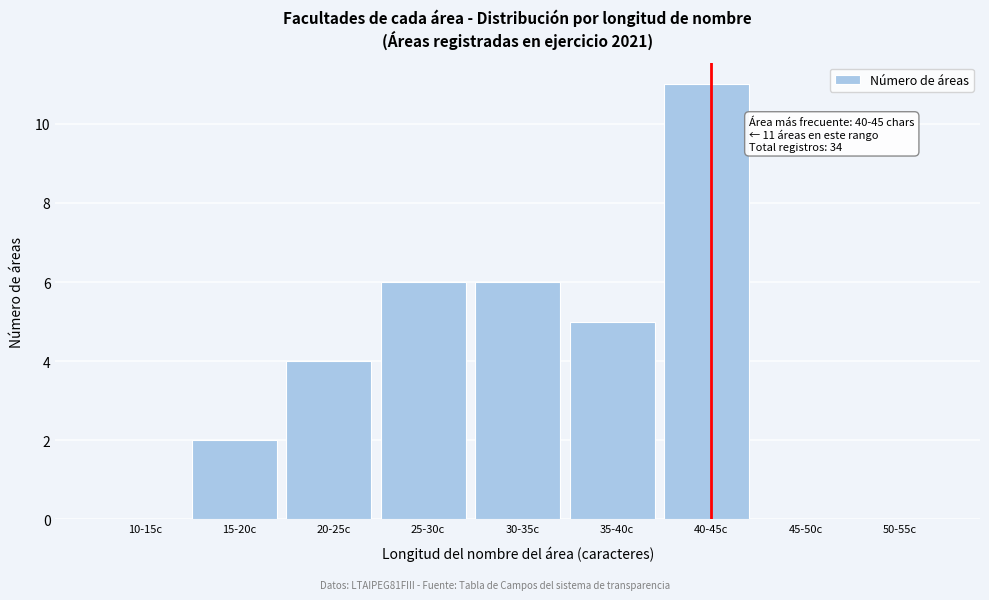

Reading left to right, what are all the values shown in this chart?

10-15c=0	15-20c=2	20-25c=4	25-30c=6	30-35c=6	35-40c=5	40-45c=11	45-50c=0	50-55c=0